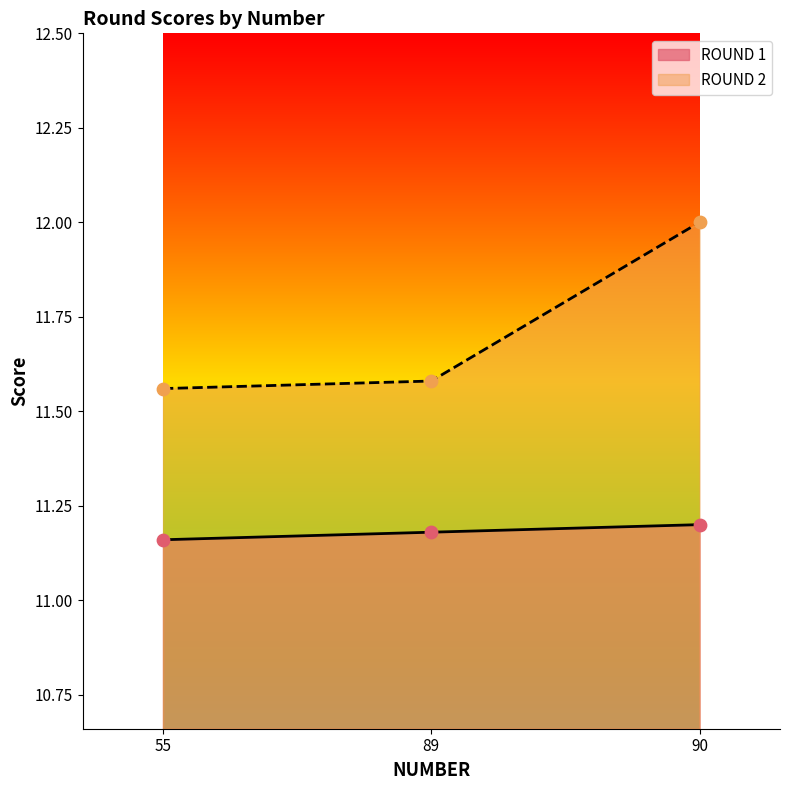

Which series reaches the minimum Y coordinate?

ROUND 1